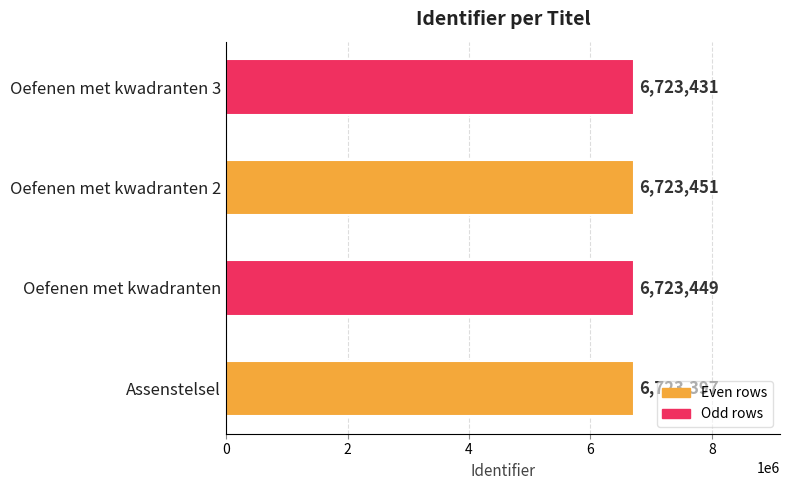

Reading bottom to top, what are all the values shown in this chart?

6723397	6723449	6723451	6723431